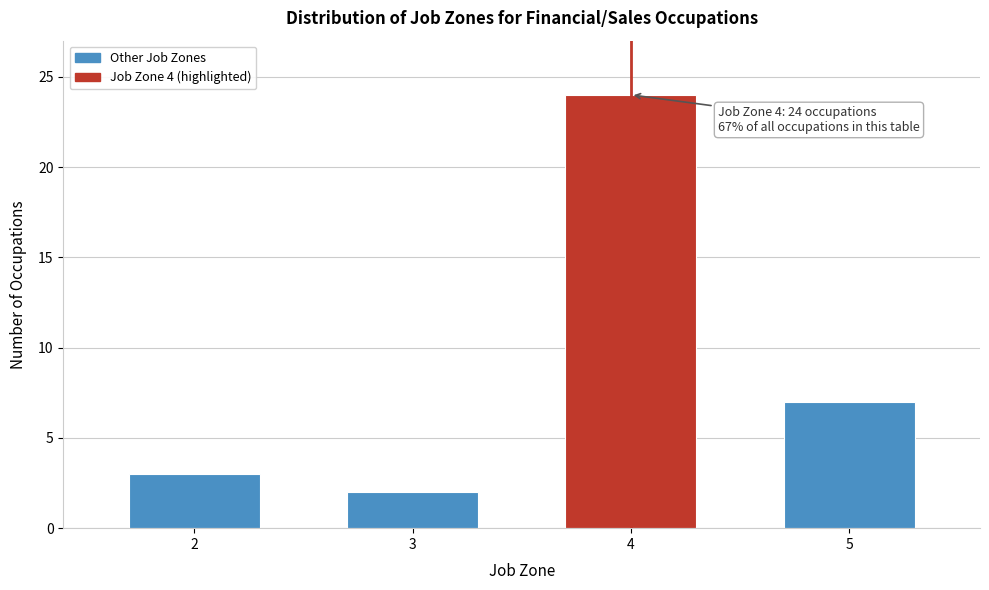

Reading right to left, list all the values displayed in this chart.

7	24	2	3